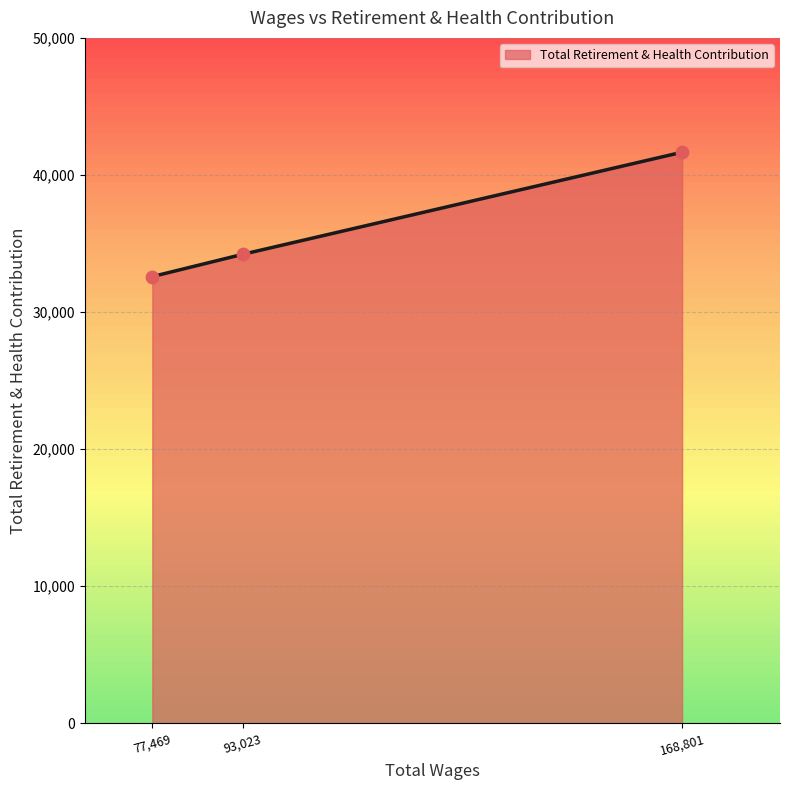

Approximately how many times larger is the value at 77,469 compared to 93,023?

1.0